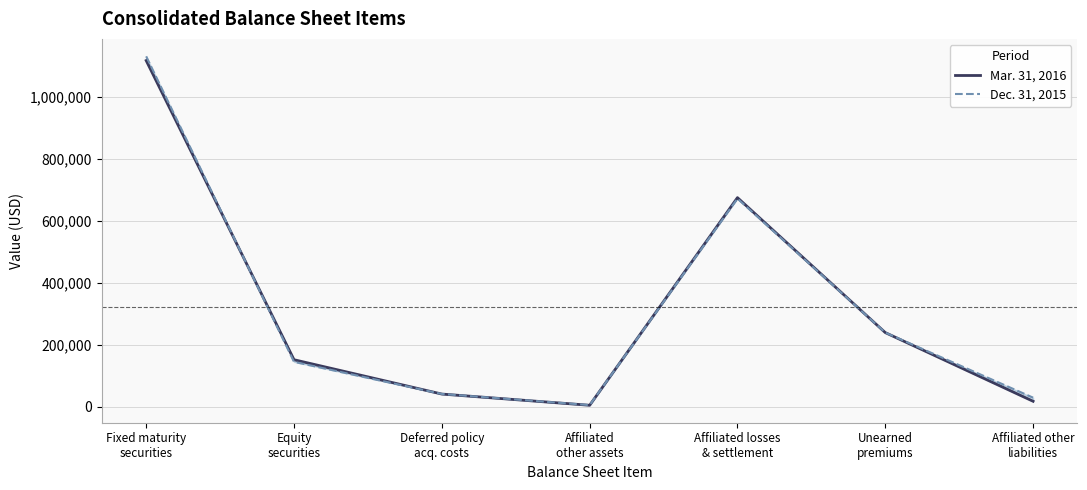

What is the label of the 5th point from the left?

Affiliated losses
& settlement